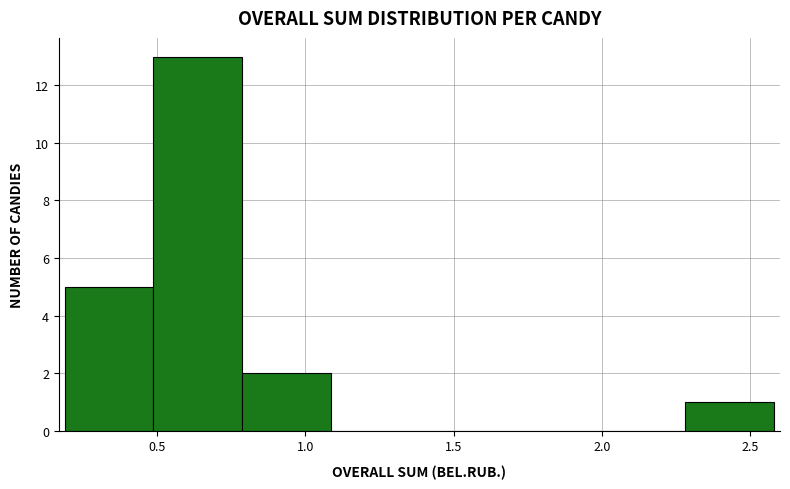

What is the height of the bar covering 0.2 to 0.5 on the x-axis? Neither the bar edges nor the heights are printed on the chart, so give them approximately, as read against the axes.

5